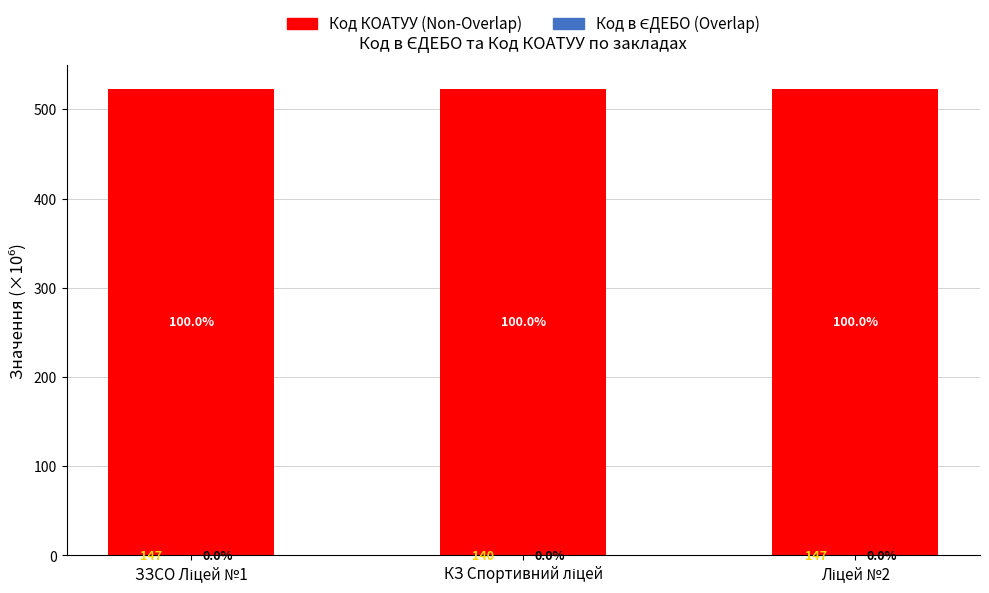

Does the chart contain stacked bars?

Yes